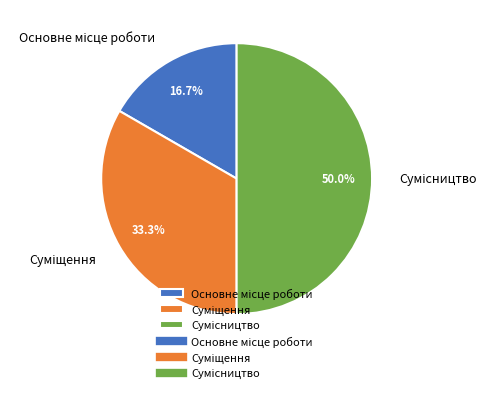

What is the largest slice in the pie chart?

Сумісництво